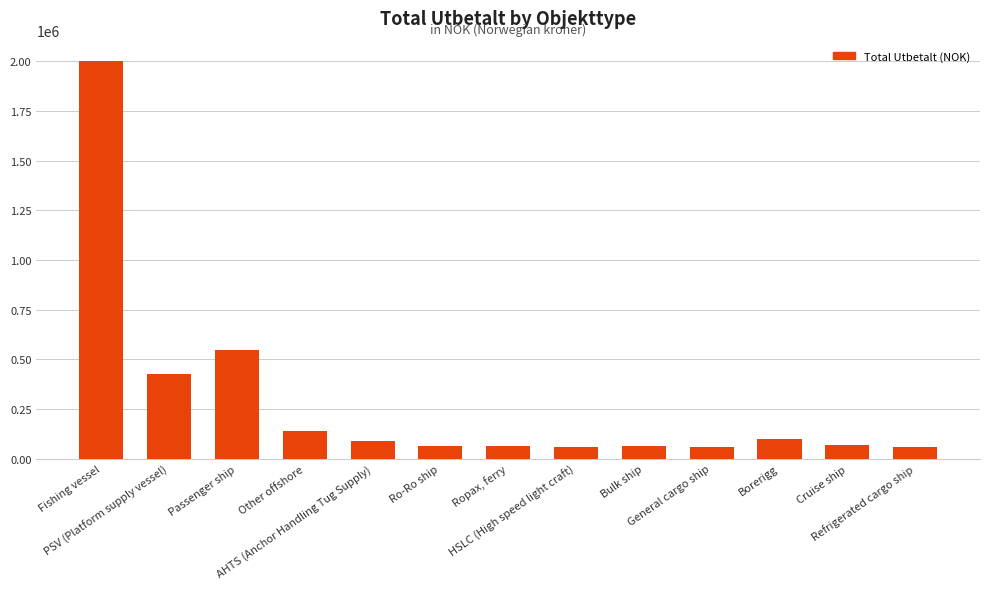

What is the sum of the values at Ro-Ro ship and Refrigerated cargo ship?

123000